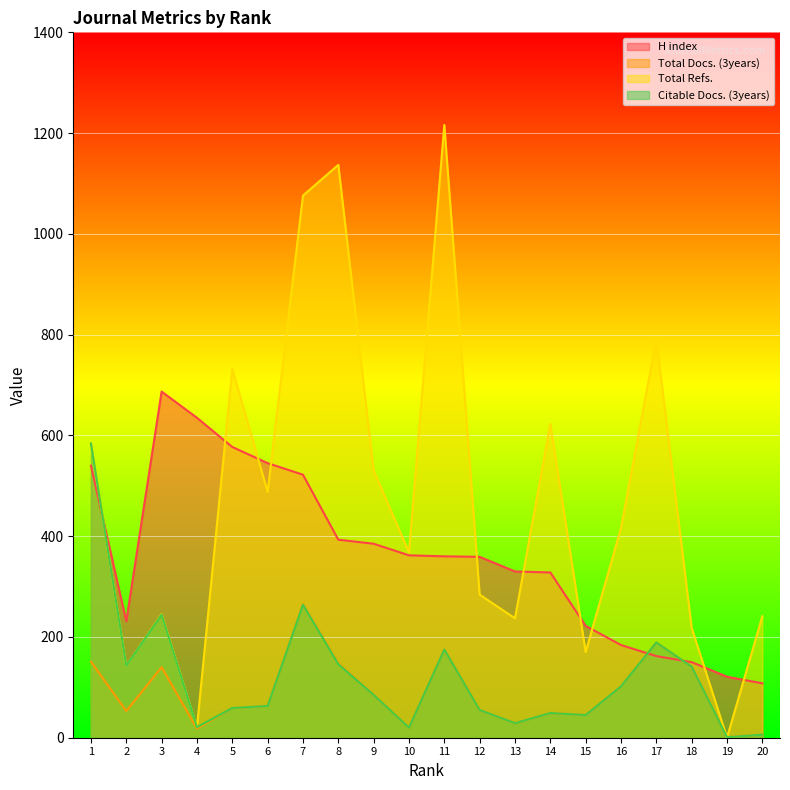

Rank the series by their maximum value, from lowest to highest.

Total Docs. (3years), Citable Docs. (3years), H index, Total Refs.